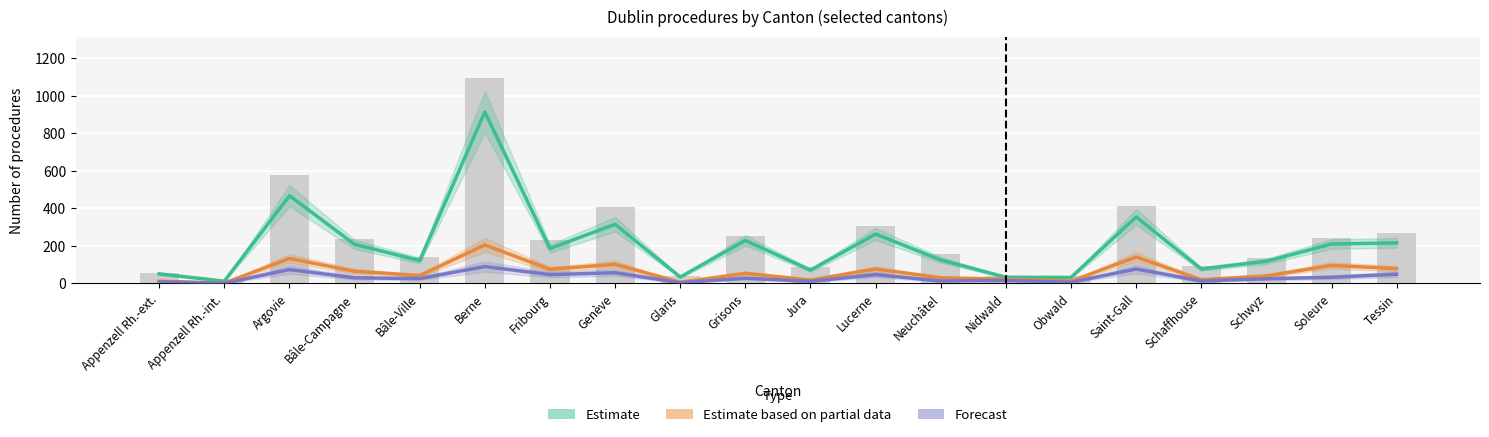

At which category does the chart reach its peak across all series?

Berne